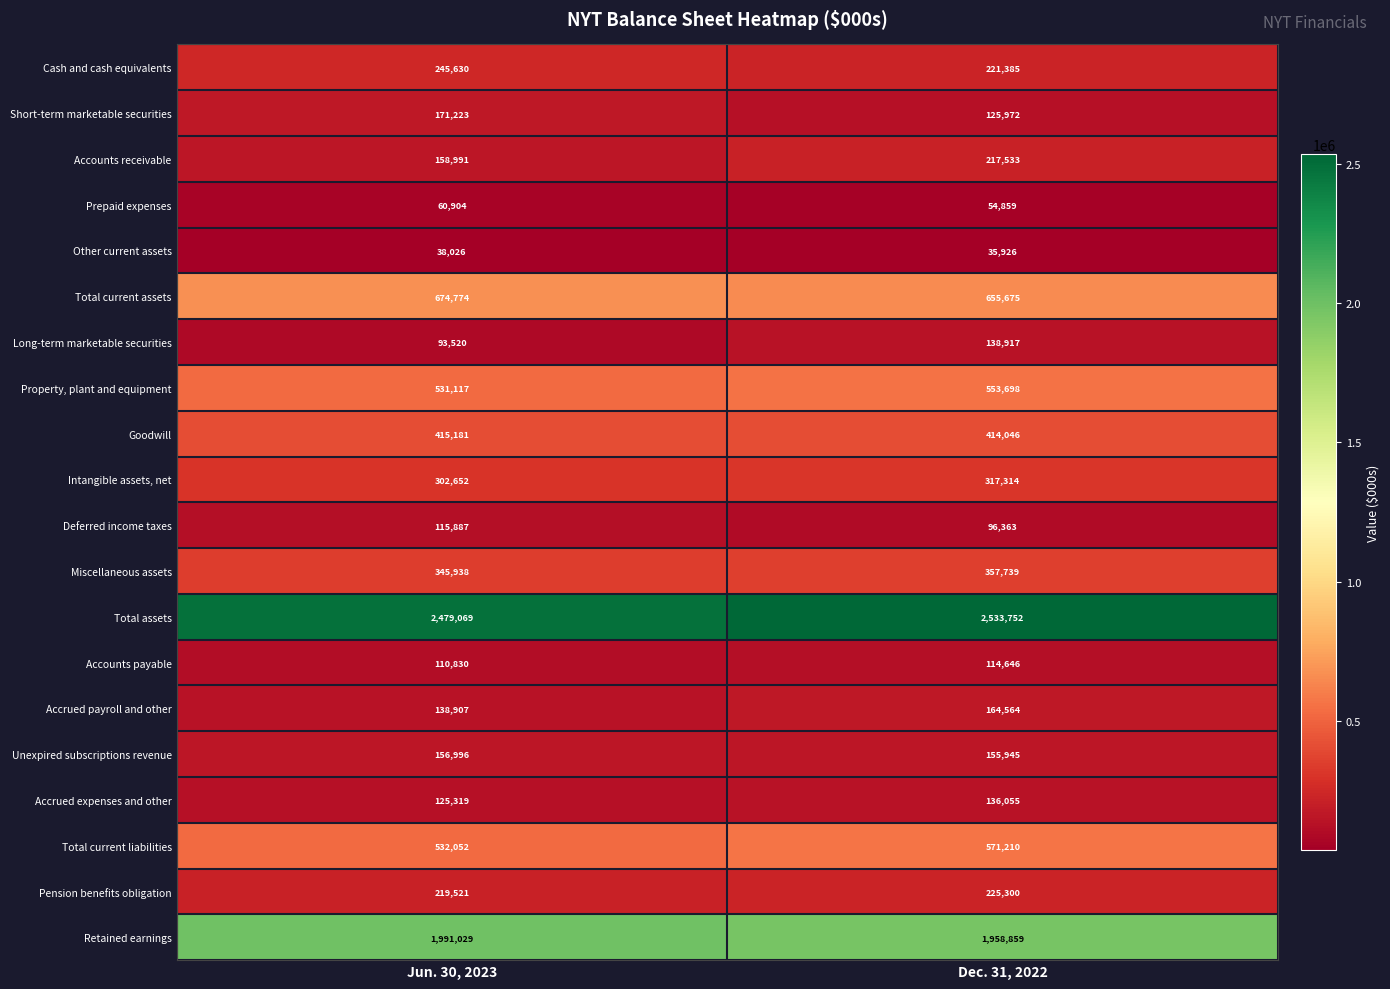

Count the number of categories in the chart.

2